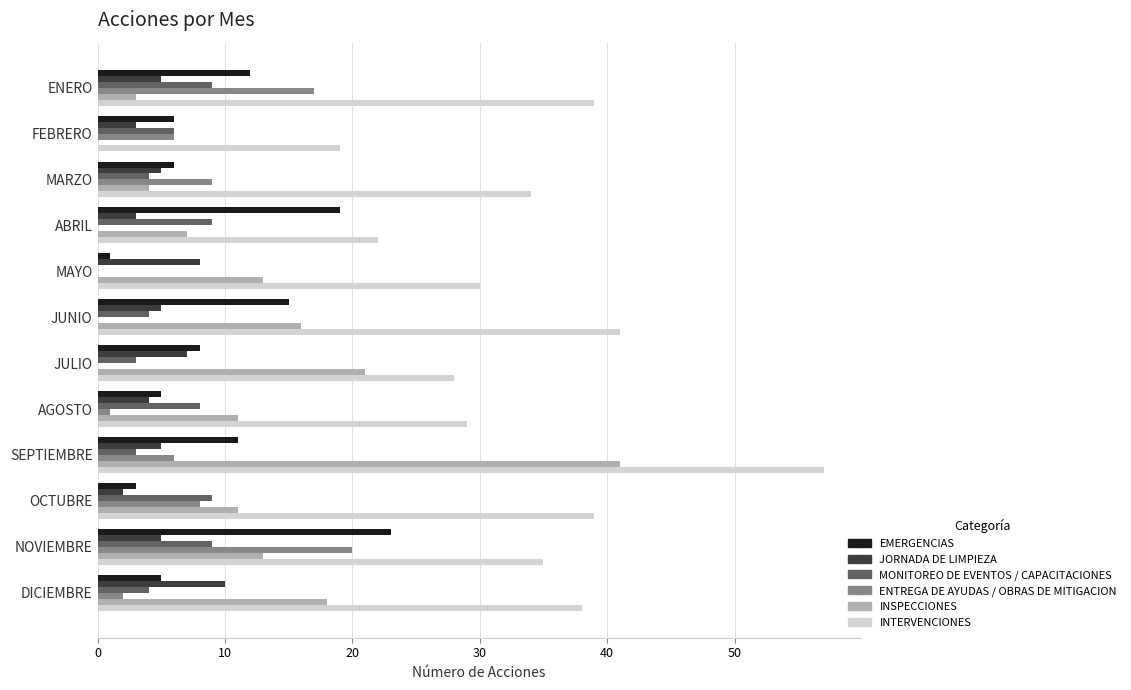

What are all the series names shown in the legend?

EMERGENCIAS, JORNADA DE LIMPIEZA, MONITOREO DE EVENTOS / CAPACITACIONES, ENTREGA DE AYUDAS / OBRAS DE MITIGACION, INSPECCIONES, INTERVENCIONES